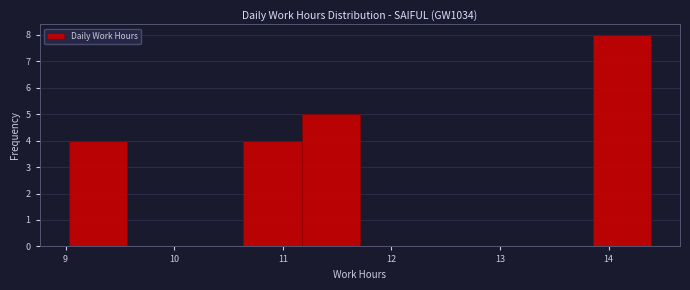

What is the height of the bar covering 13.9 to 14.4 on the x-axis? Neither the bar edges nor the heights are printed on the chart, so give them approximately, as read against the axes.

8